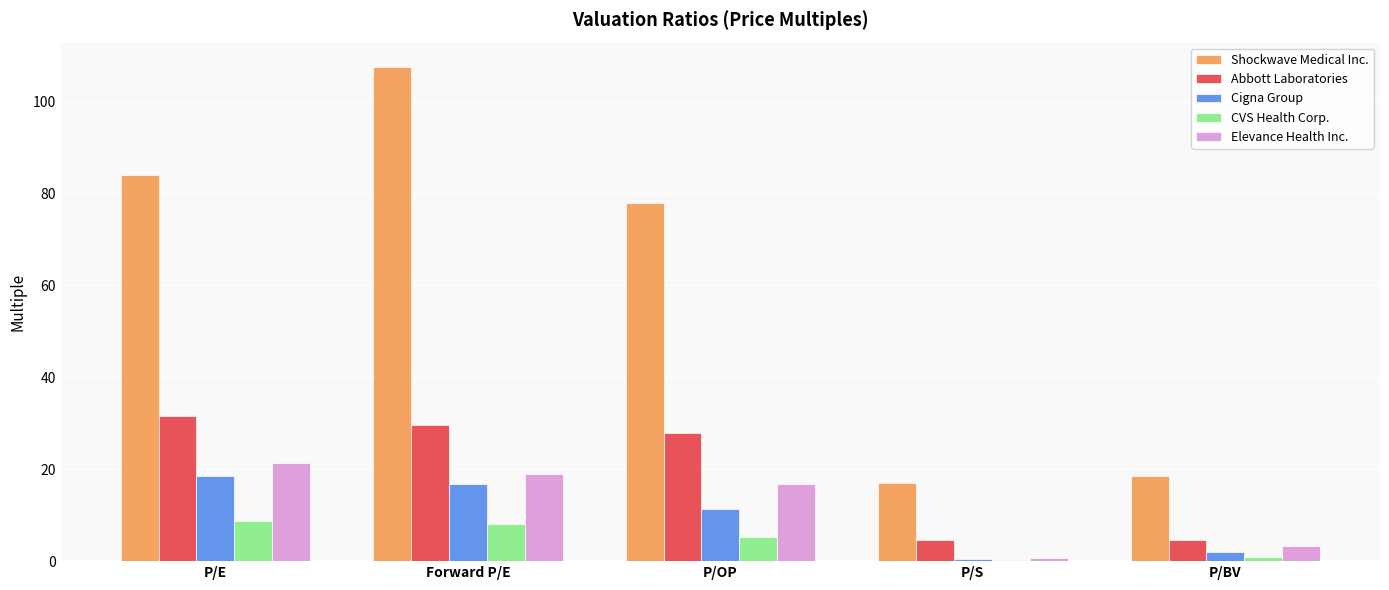

Which series changed the most between P/OP and P/S?

Shockwave Medical Inc.